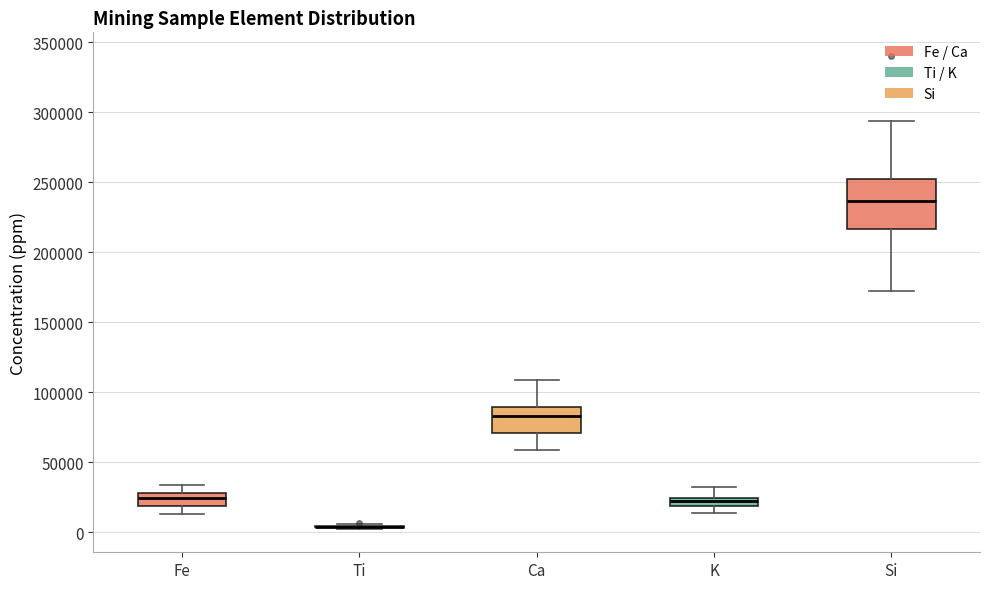

Comparing the boxes themselves (not the whiskers), which one is the tallest?

Si